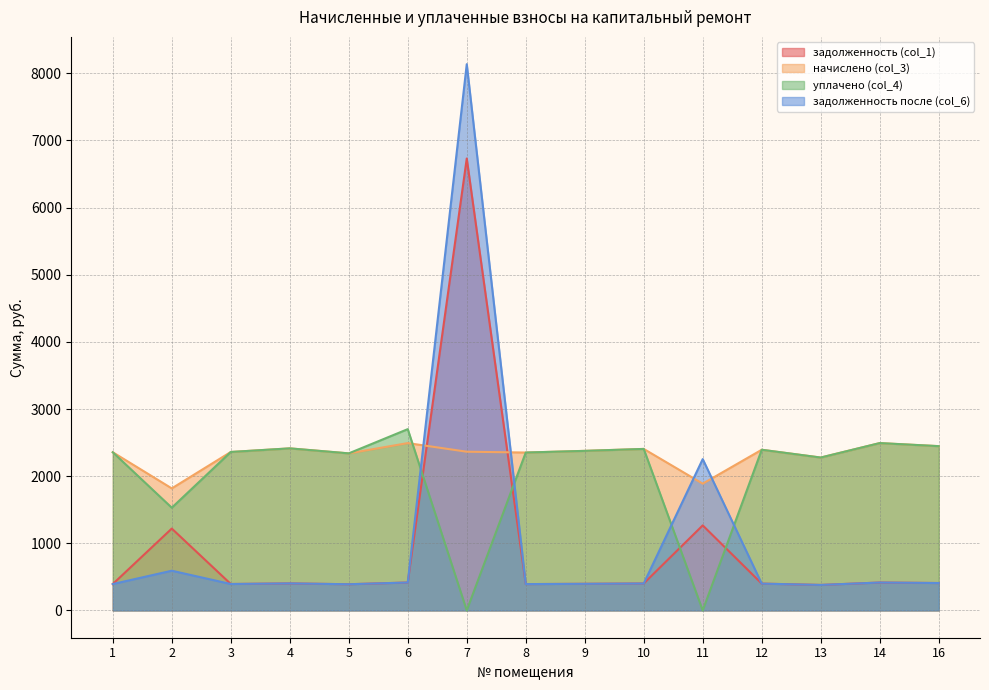

How many times do задолженность (col_1) and уплачено (col_4) cross each other?

4